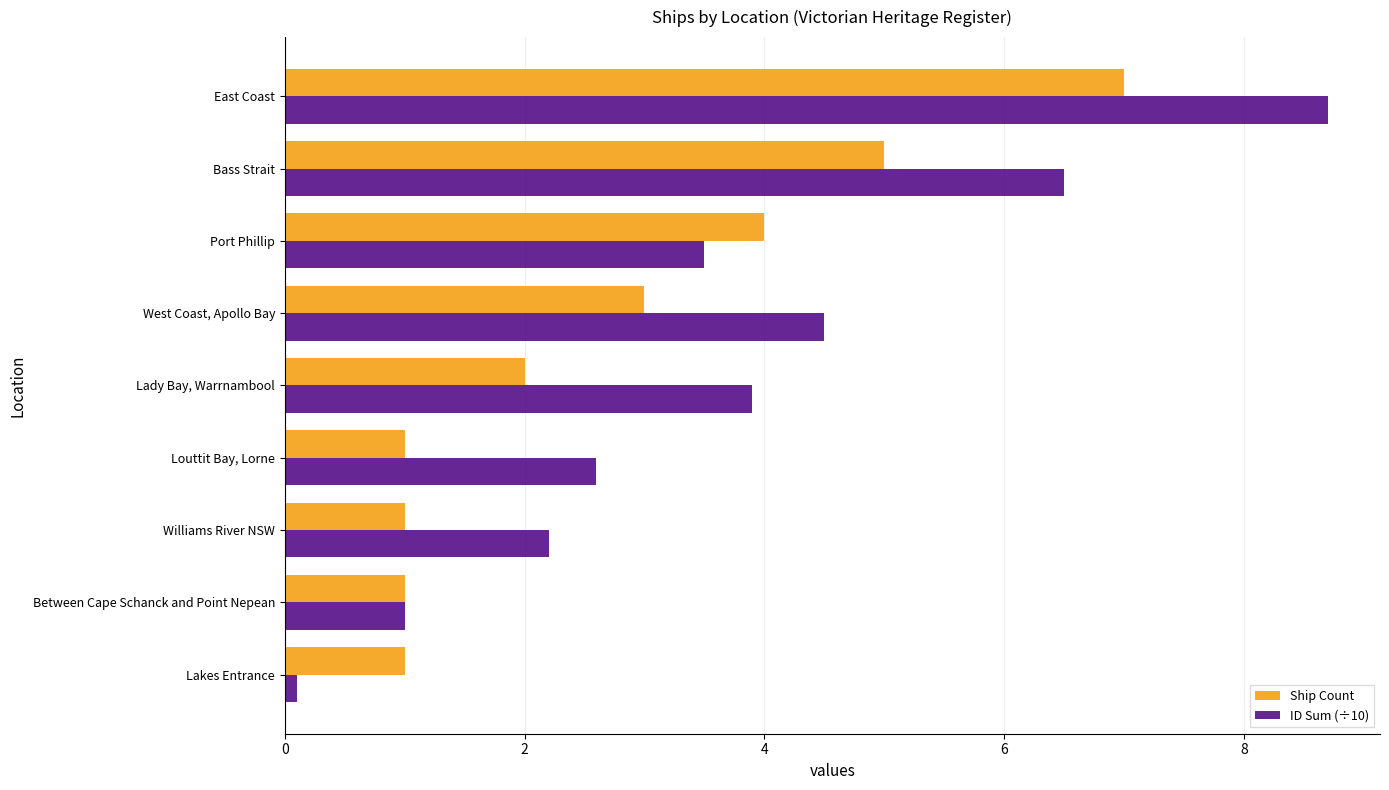

Is it true that Ship Count equals 2.0 at Lady Bay, Warrnambool?

True